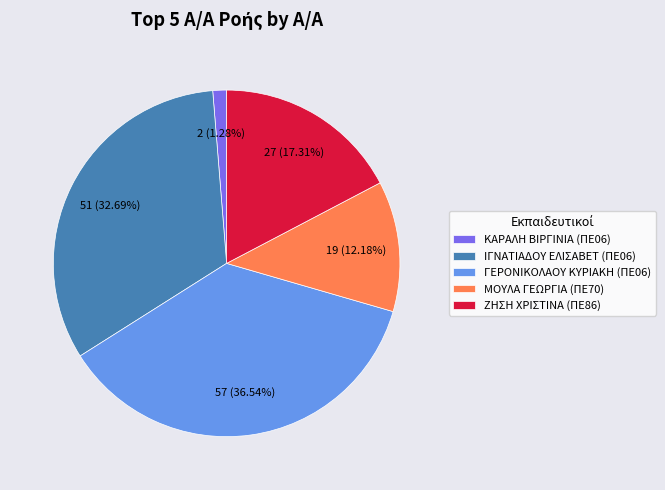

Is the sum of ΚΑΡΑΛΗ ΒΙΡΓΙΝΙΑ (ΠΕ06) and ΖΗΣΗ ΧΡΙΣΤΙΝΑ (ΠΕ86) greater than half?

No